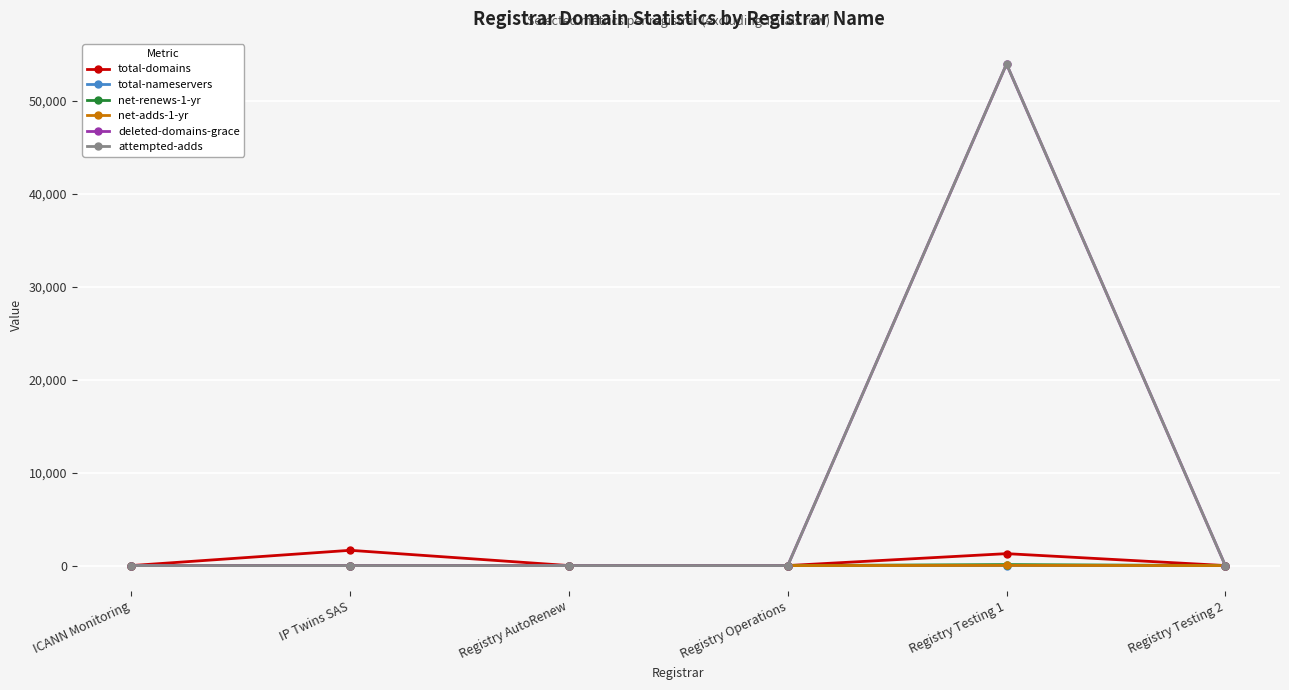

How many categories are shown in the chart?

6